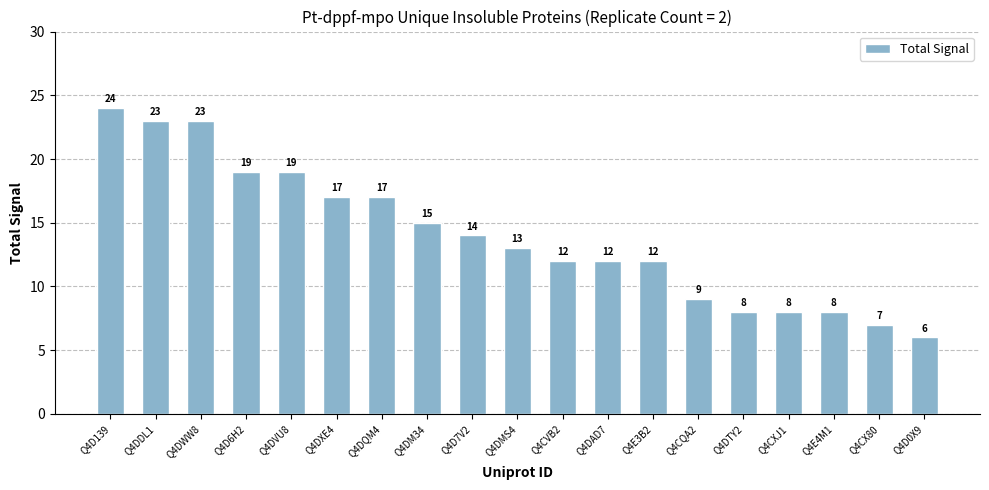

How many values are below 13?

9